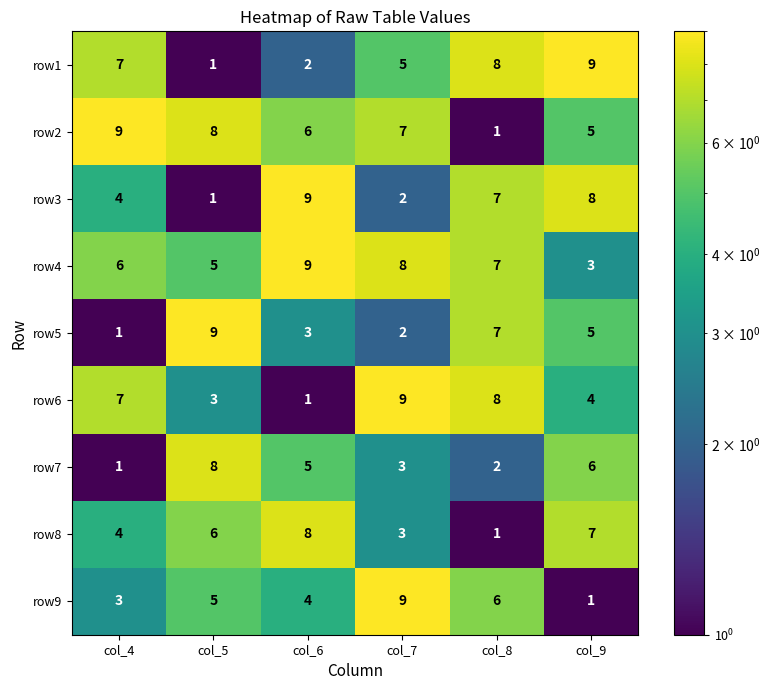

At how many categories does at least one series exceed 5?

6